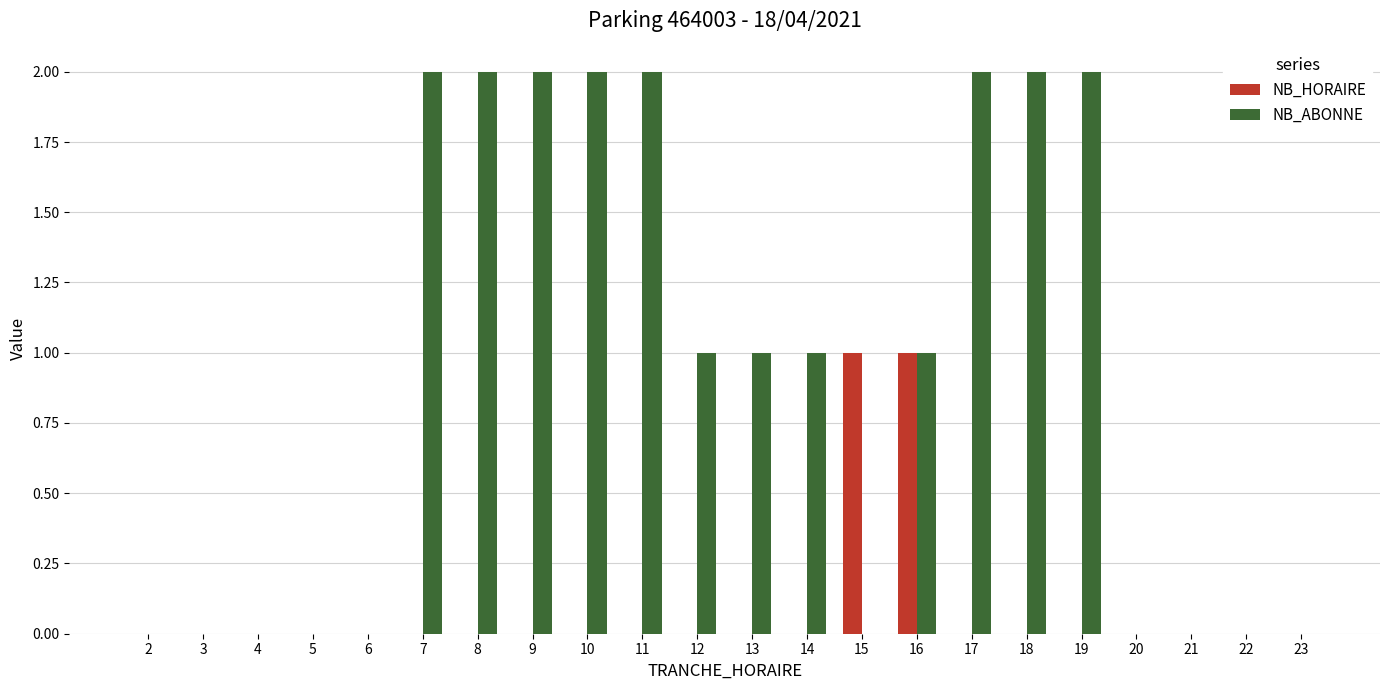

Between 15 and 20, which series saw the biggest shift?

NB_HORAIRE